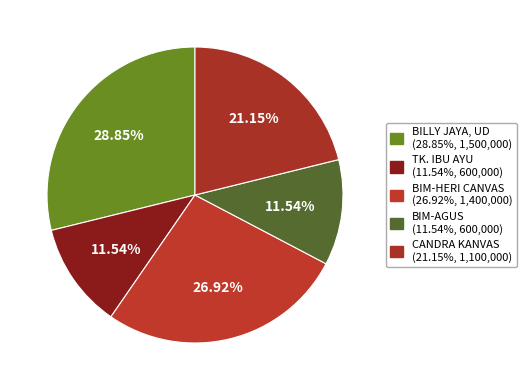

What percentage is the CANDRA KANVAS slice, to the nearest percent?

21%